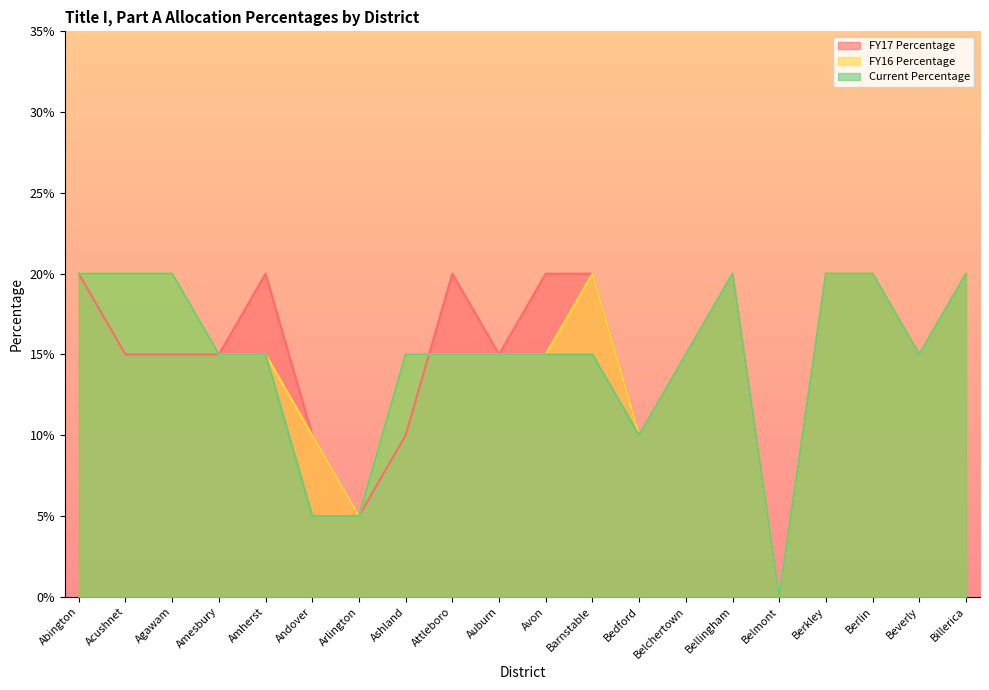

Reading left to right, list all the values displayed in this chart.

FY17 Percentage: Abington=0.2	Acushnet=0.1	Agawam=0.1	Amesbury=0.1	Amherst=0.2	Andover=0.1	Arlington=0.1	Ashland=0.1	Attleboro=0.2	Auburn=0.1	Avon=0.2	Barnstable=0.2	Bedford=0.1	Belchertown=0.1	Bellingham=0.2	Belmont=0.0	Berkley=0.2	Berlin=0.2	Beverly=0.1	Billerica=0.2
FY16 Percentage: Abington=0.2	Acushnet=0.2	Agawam=0.2	Amesbury=0.1	Amherst=0.1	Andover=0.1	Arlington=0.1	Ashland=0.1	Attleboro=0.1	Auburn=0.1	Avon=0.1	Barnstable=0.2	Bedford=0.1	Belchertown=0.1	Bellingham=0.2	Belmont=0.0	Berkley=0.2	Berlin=0.2	Beverly=0.1	Billerica=0.2
Current Percentage: Abington=0.2	Acushnet=0.2	Agawam=0.2	Amesbury=0.1	Amherst=0.1	Andover=0.1	Arlington=0.1	Ashland=0.1	Attleboro=0.1	Auburn=0.1	Avon=0.1	Barnstable=0.1	Bedford=0.1	Belchertown=0.1	Bellingham=0.2	Belmont=0.0	Berkley=0.2	Berlin=0.2	Beverly=0.1	Billerica=0.2